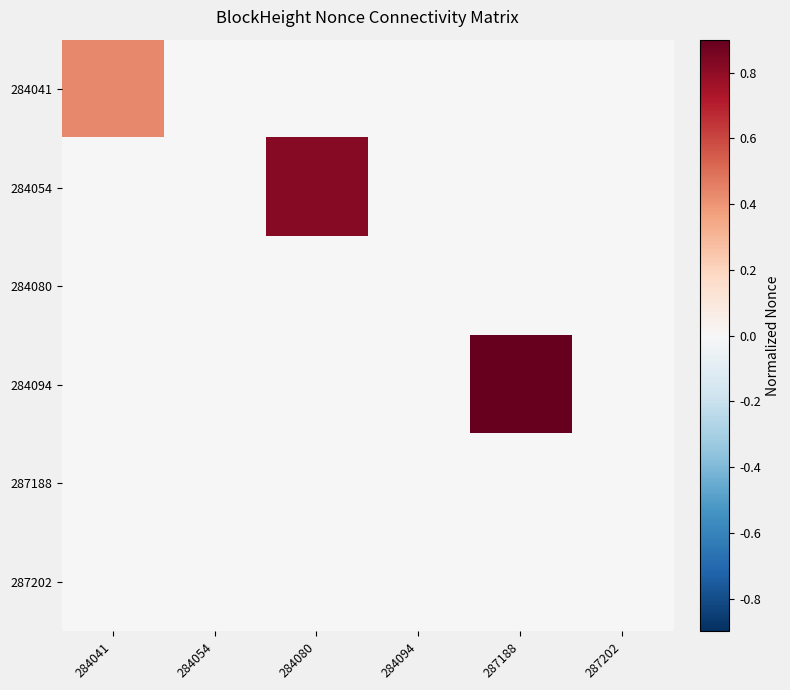

What is the total value across all series at 287188?

0.9